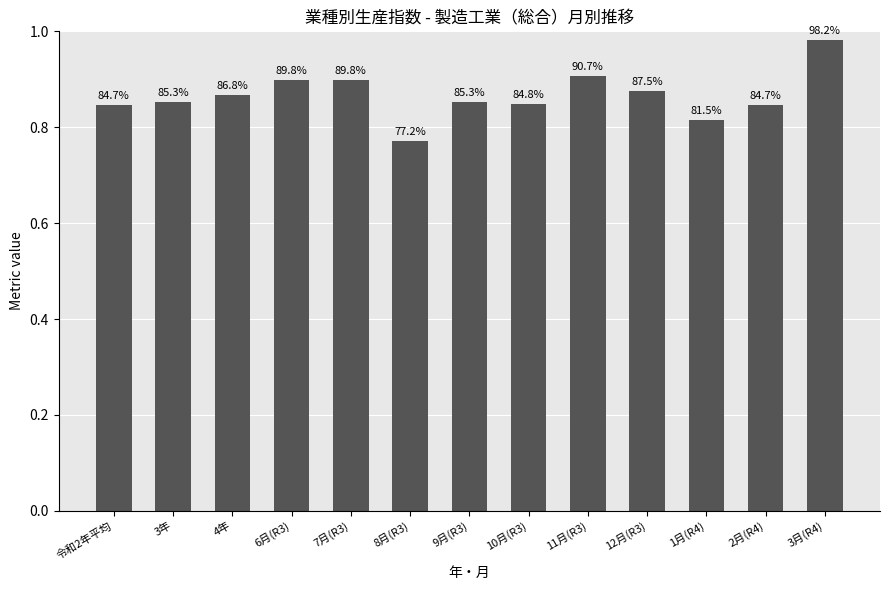

How many bars are there in total?

13